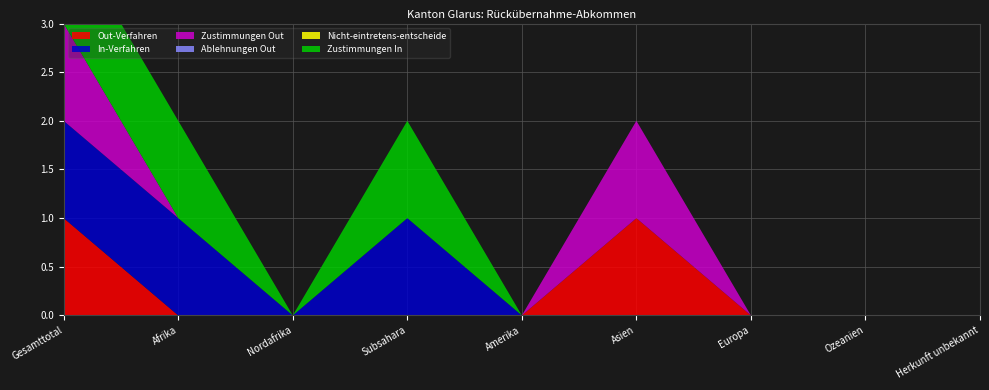

Reading left to right, transcribe all the data shown in this chart.

Out-Verfahren: 1	0	0	0	0	1	0	0	0
In-Verfahren: 1	1	0	1	0	0	0	0	0
Zustimmungen Out: 1	0	0	0	0	1	0	0	0
Ablehnungen Out: 0	0	0	0	0	0	0	0	0
Nicht-eintretens-entscheide: 0	0	0	0	0	0	0	0	0
Zustimmungen In: 1	1	0	1	0	0	0	0	0